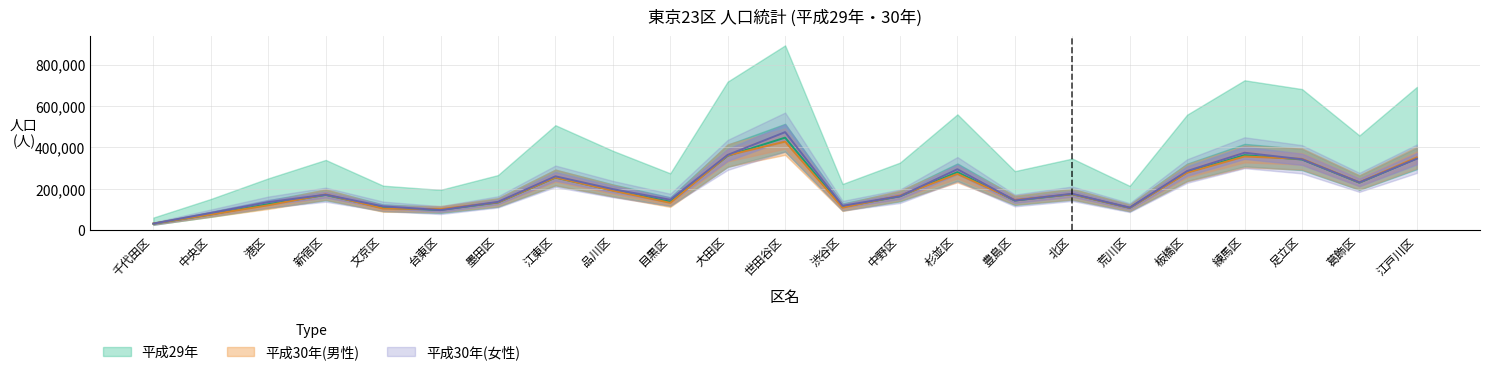

What is the average value of the 男性(平成30年) series?

202238.3